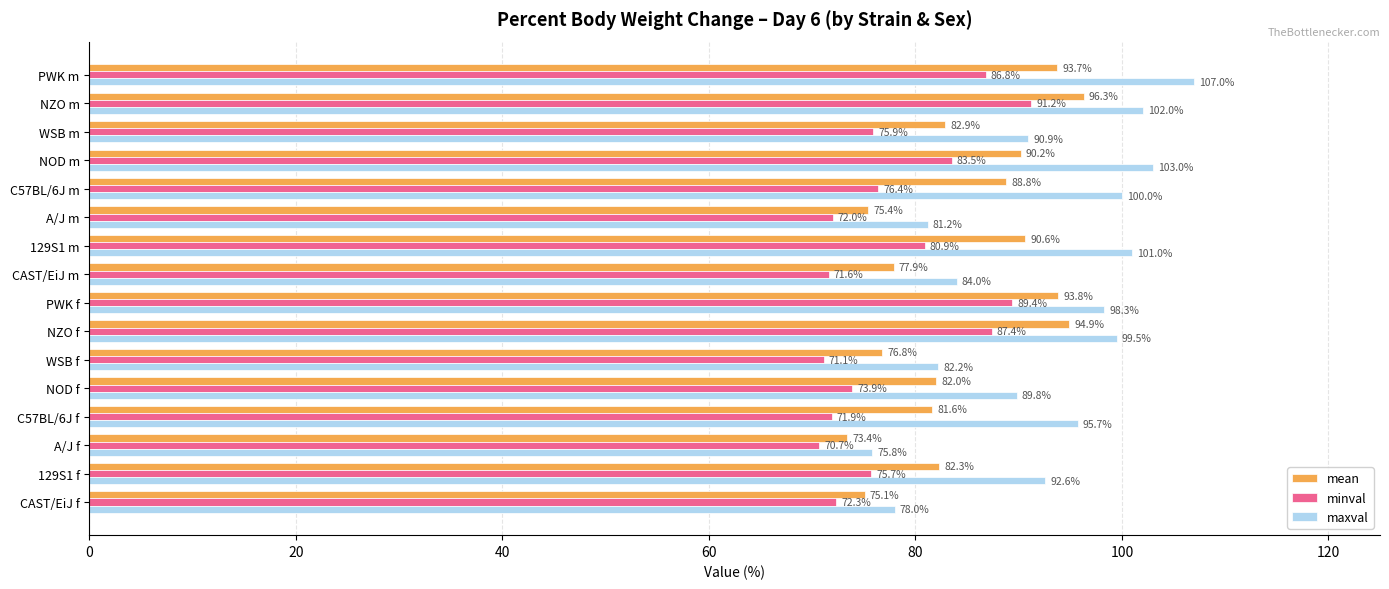

What are all the series names shown in the legend?

mean, minval, maxval